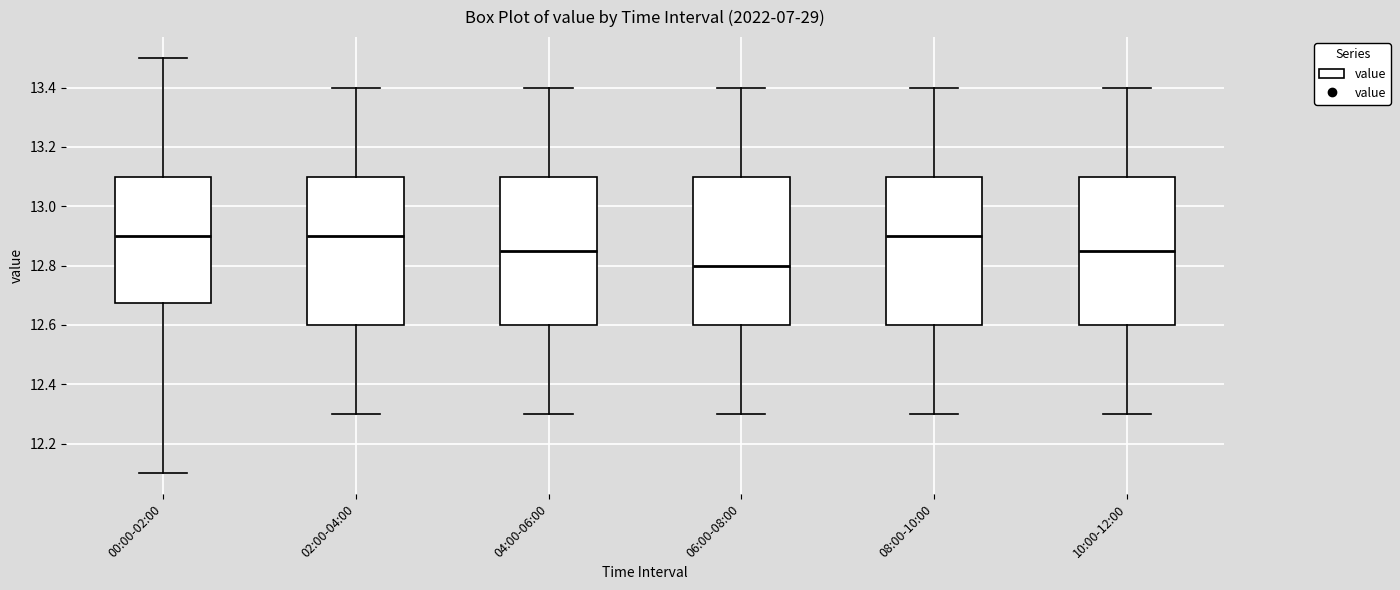

Where is the upper edge of the box for 10:00-12:00 on the y-axis? The values are not printed on the chart, so give them approximately, as read against the axis.

13.10